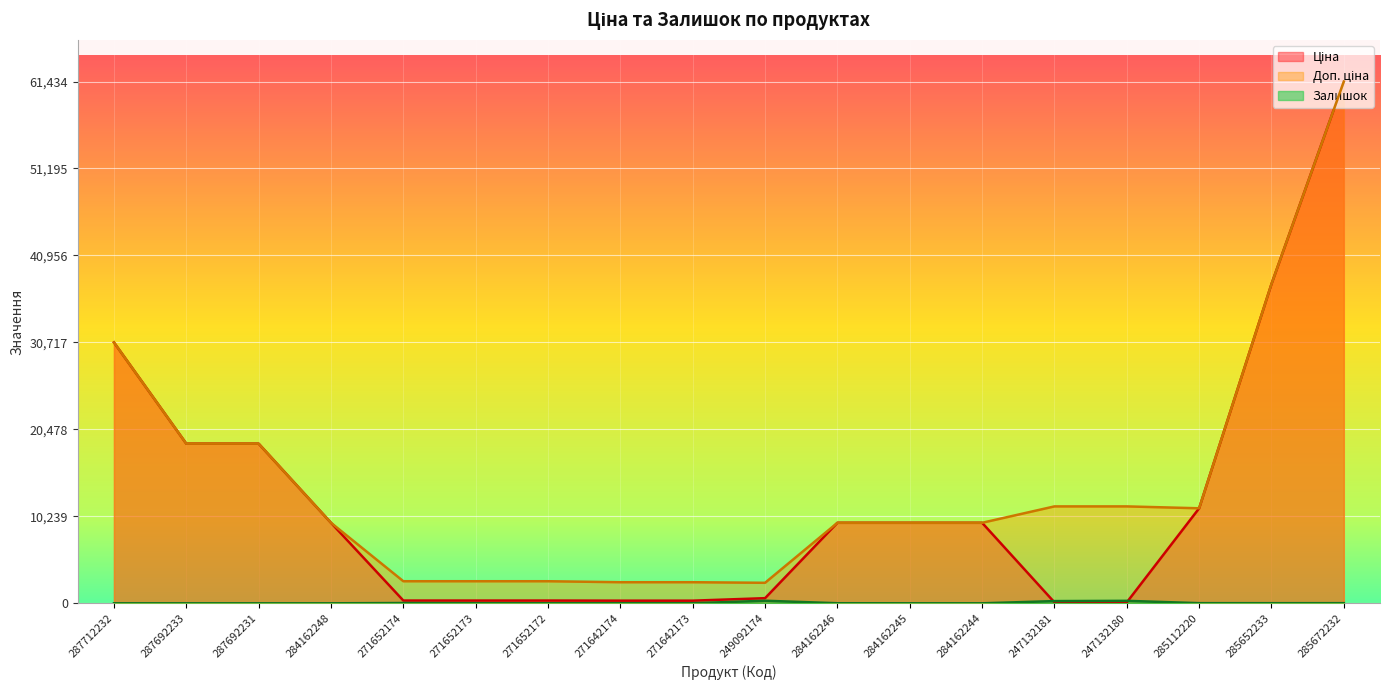

What is the total value across all series at 284162245?

18962.1